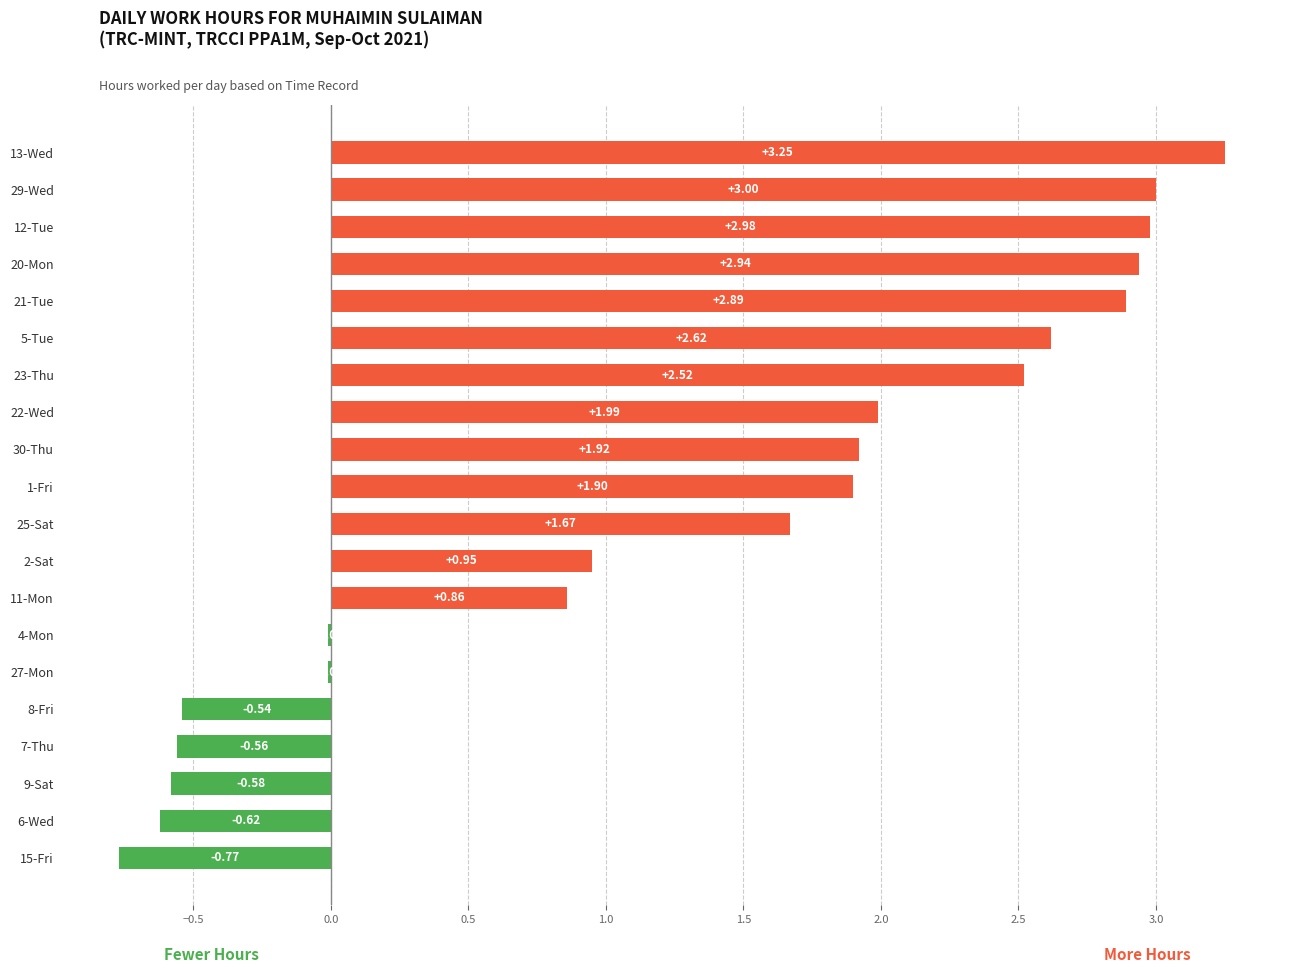

Between 12-Tue and 13-Wed, which is larger?

13-Wed